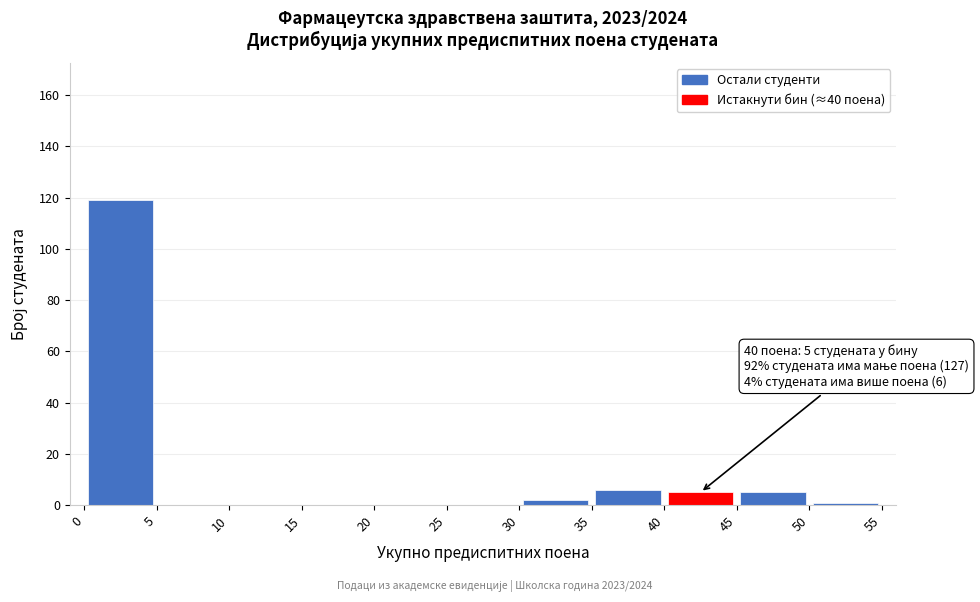

Over which range of the x-axis is the bar tallest?

0 to 5